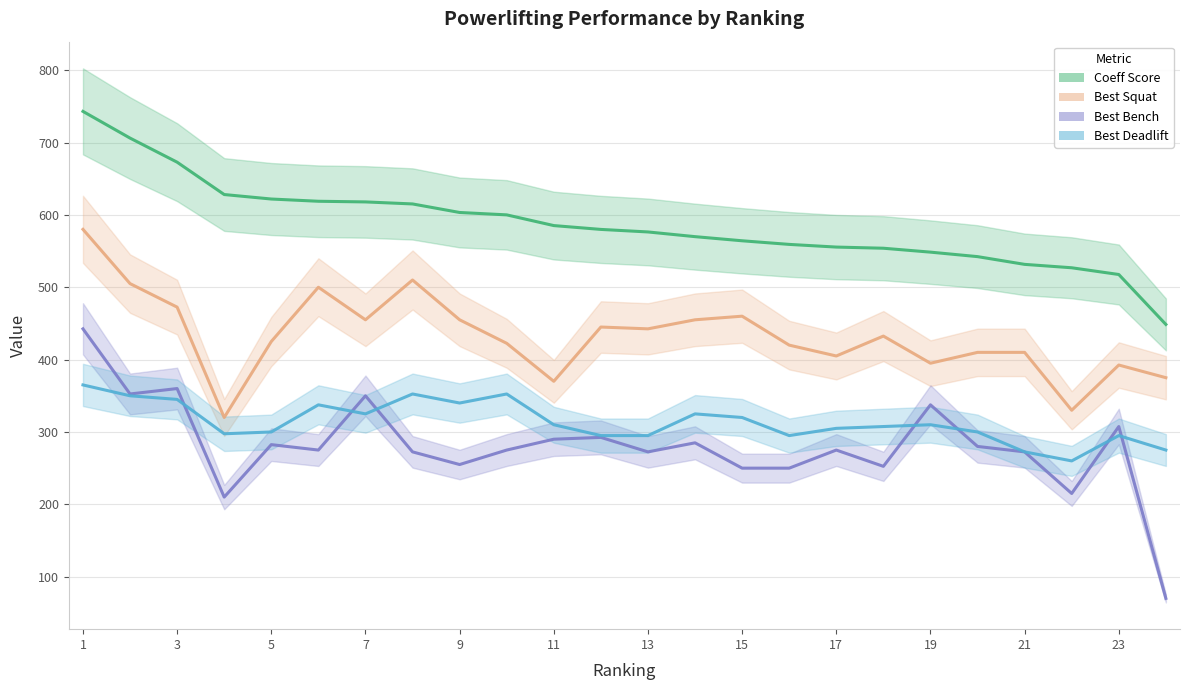

How many categories are shown in the chart?

24